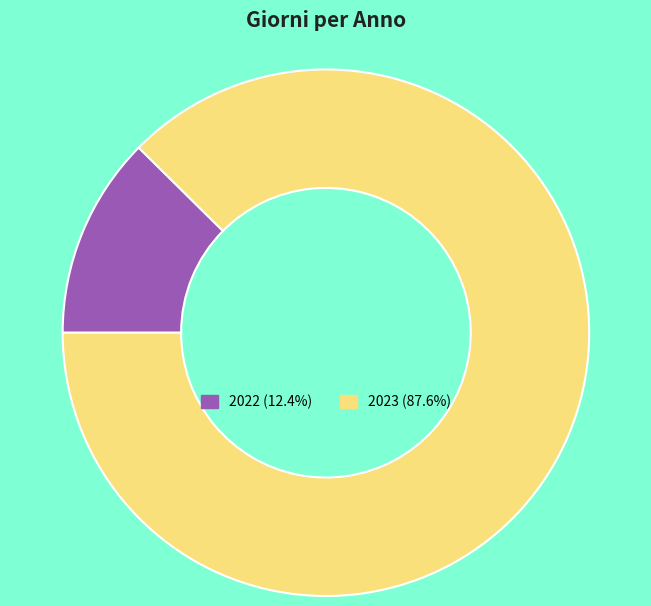

Is the sum of 2023 and 2022 greater than half?

Yes